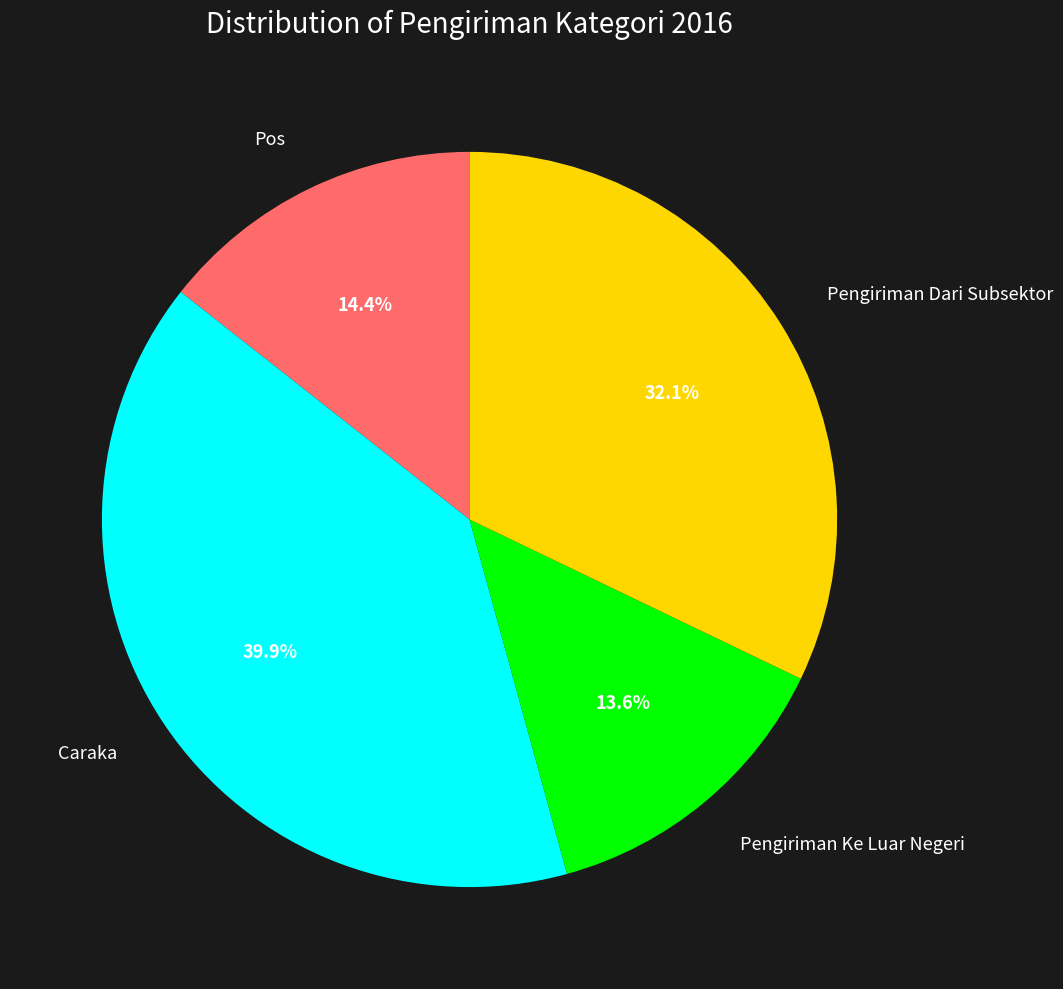

How many slices are in this pie chart?

4